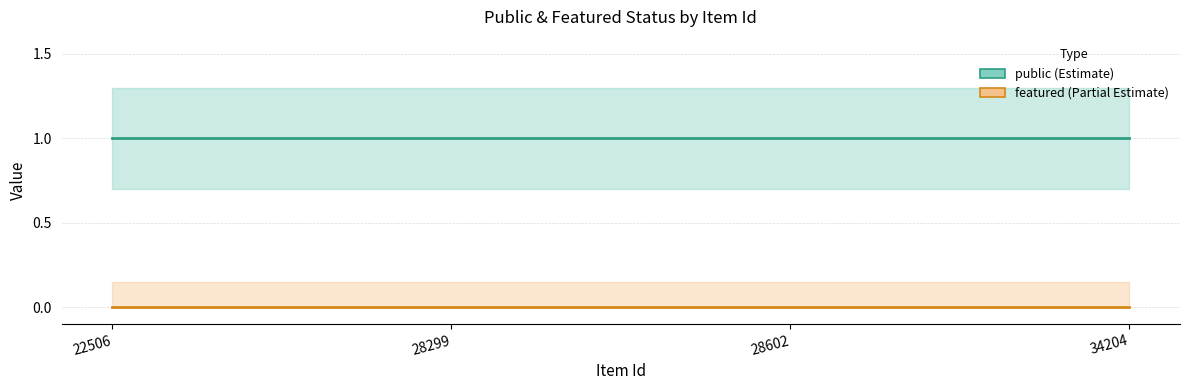

What is the highest value of the public series?

1